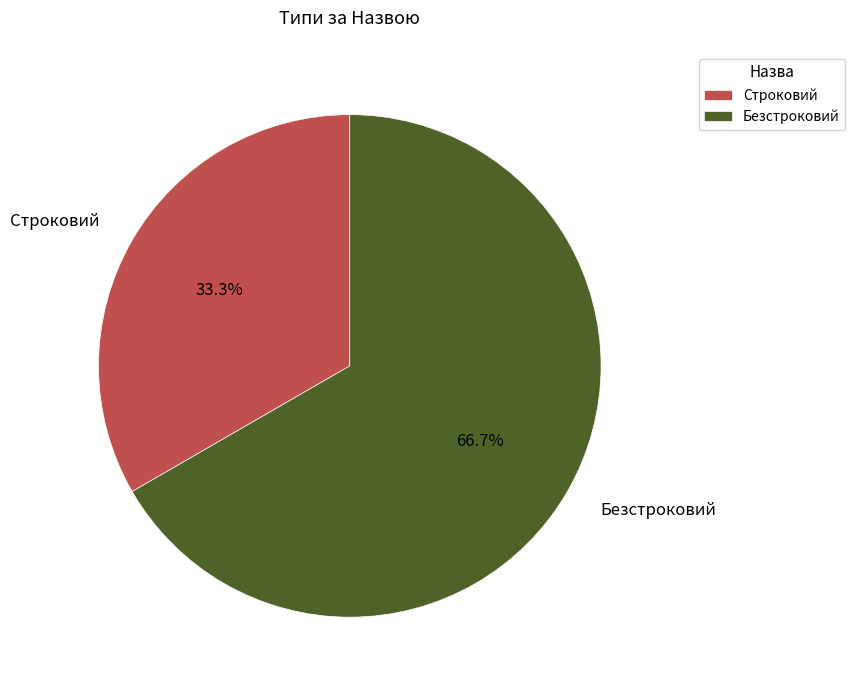

What is the ratio of the value at Строковий to the value at Безстроковий?

0.5